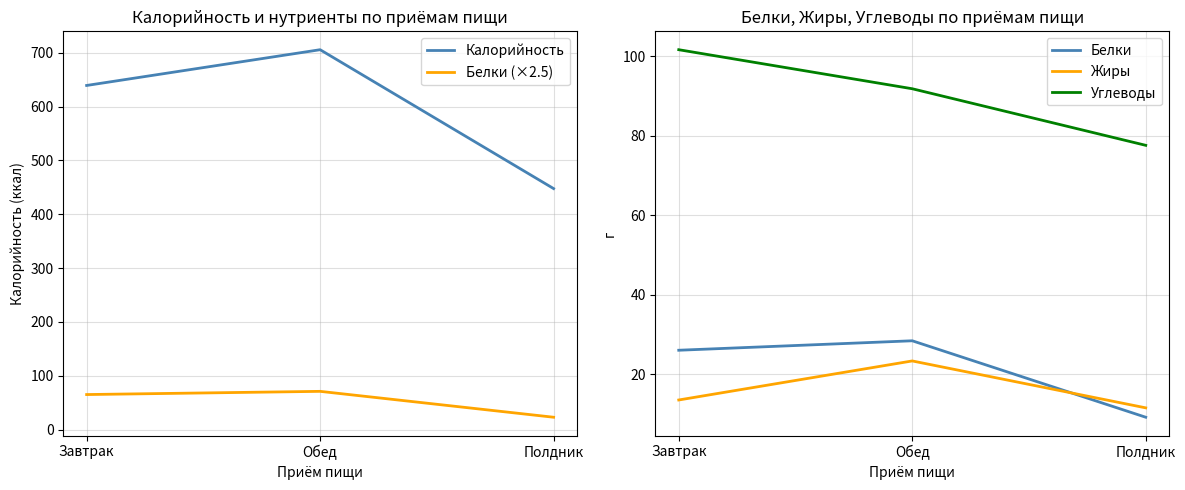

Which series has the largest total across all categories?

Калорийность